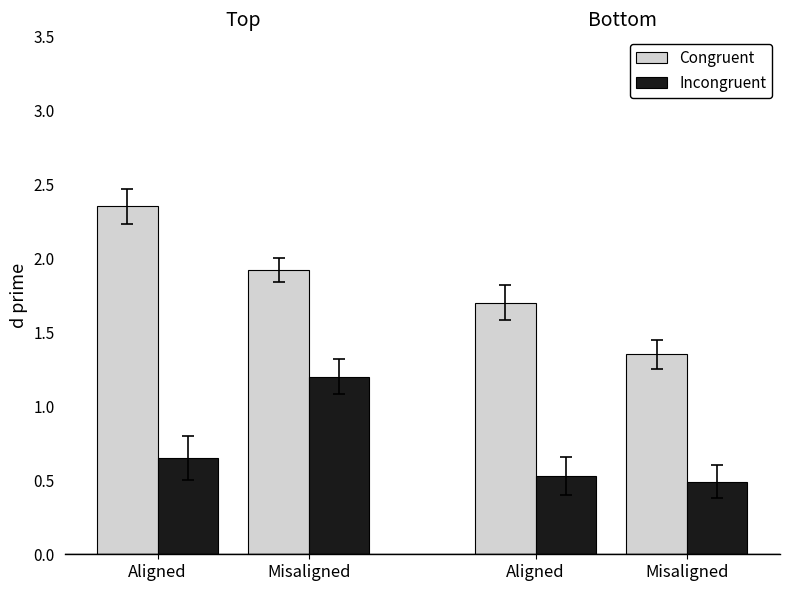

What is the label of the 2nd bar from the left?

Misaligned